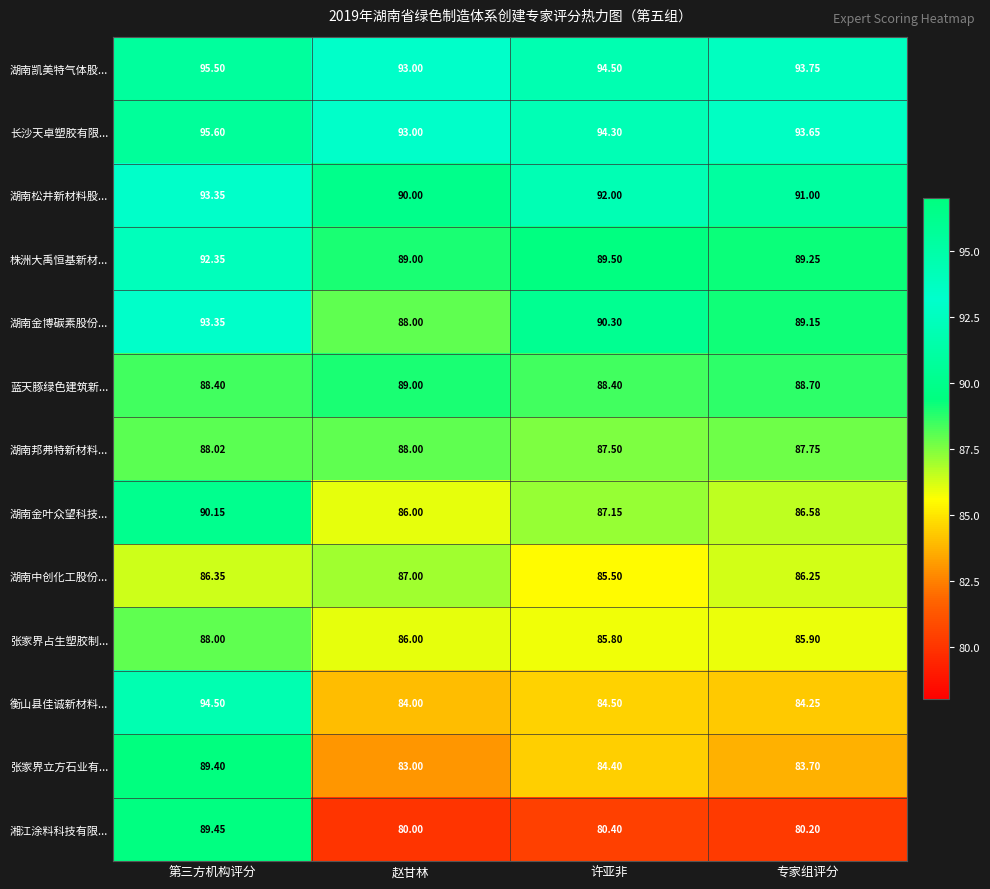

What is the spread (max minus min) of values at 许亚非?

14.1